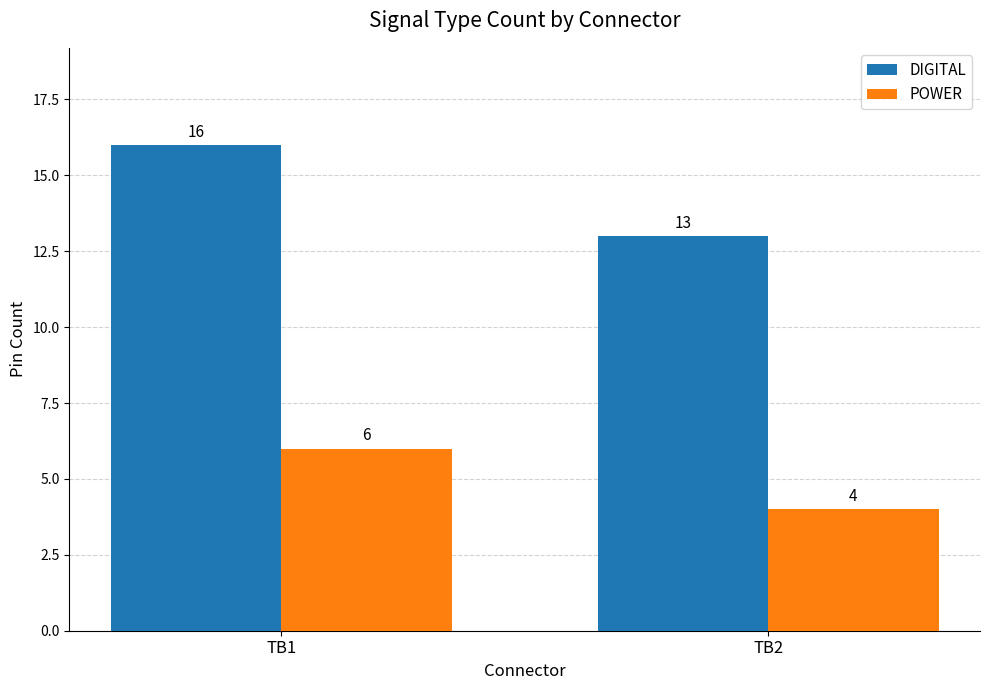

What is the value of the DIGITAL bar at the 1st from the left?

16